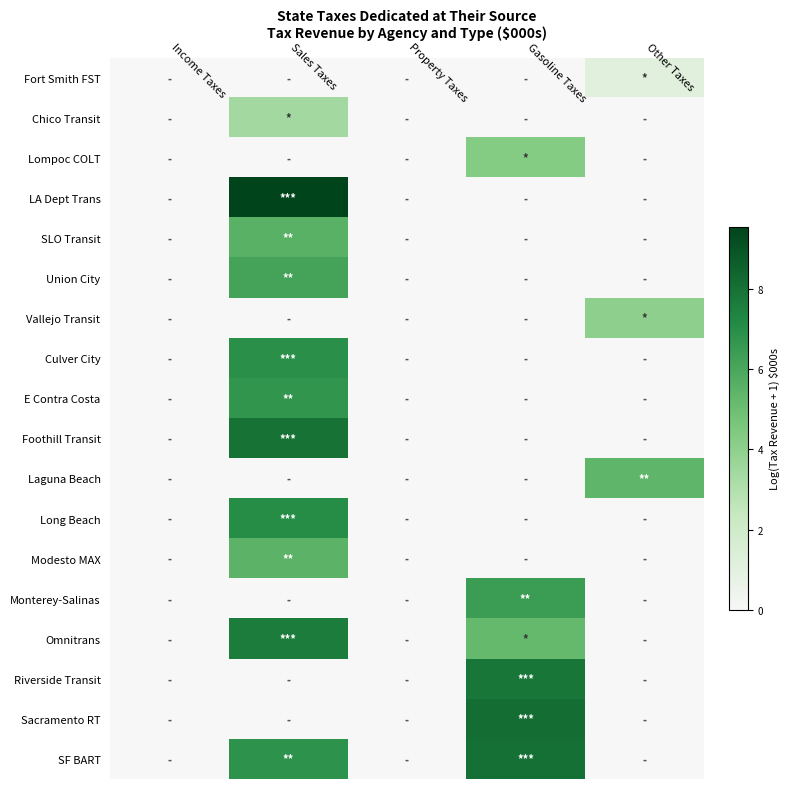

Rank the series by their maximum value, from highest to lowest.

LA Dept Trans, Sacramento RT, SF BART, Foothill Transit, Riverside Transit, Omnitrans, Long Beach, Culver City, E Contra Costa, Monterey-Salinas, Union City, SLO Transit, Modesto MAX, Laguna Beach, Lompoc COLT, Vallejo Transit, Chico Transit, Fort Smith FST